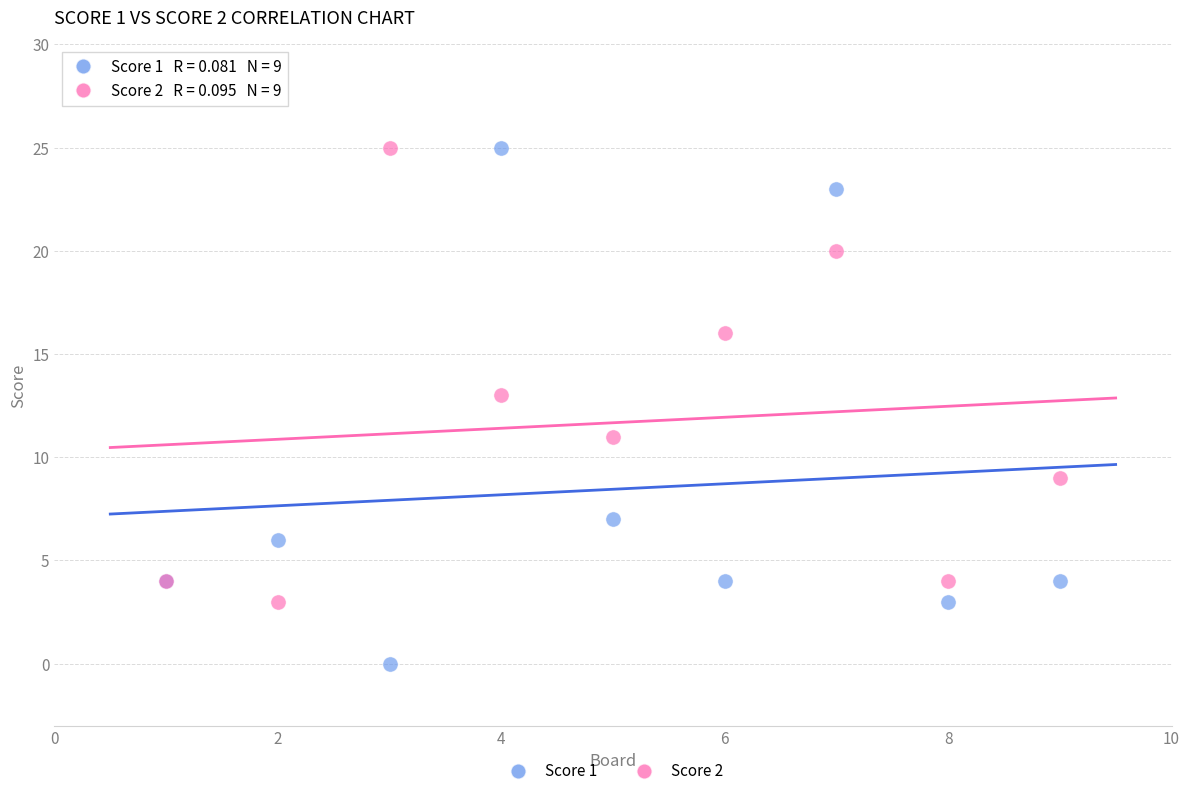

What is the X range (max minus min) for the scatter plot?

8